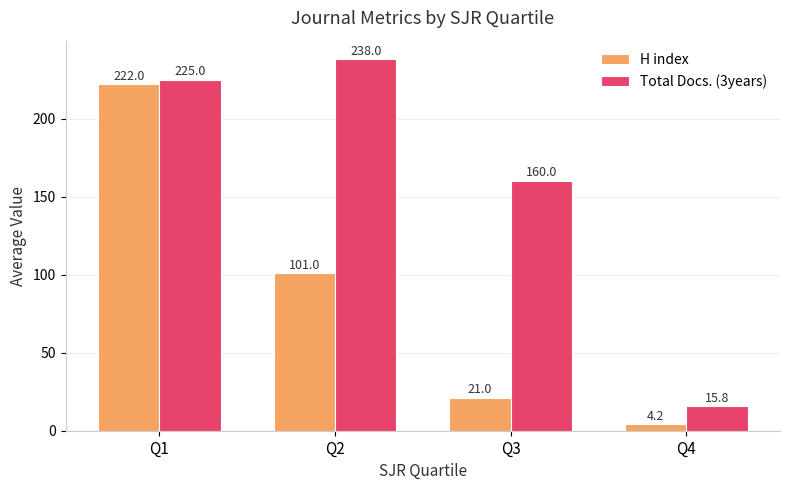

Rank the series by their maximum value, from lowest to highest.

H index, Total Docs. (3years)